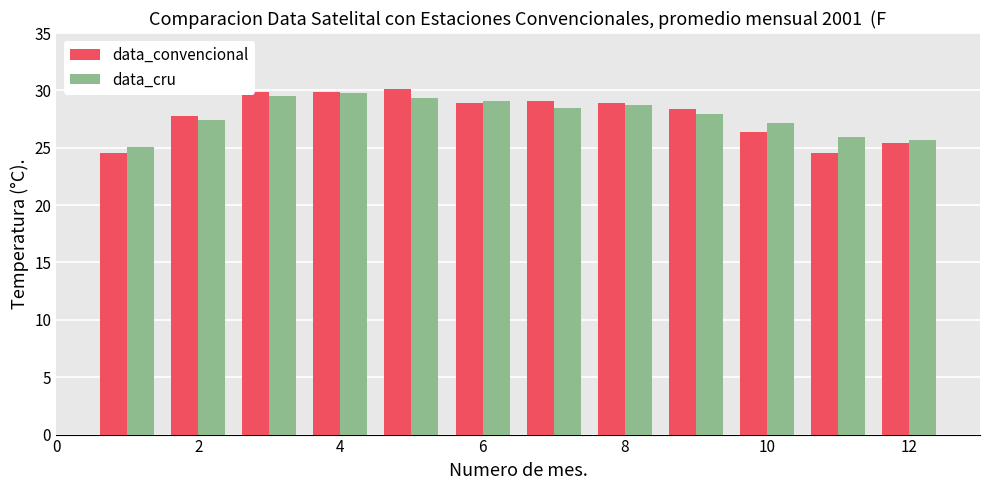

Reading left to right, extract all data points from this chart.

data_convencional: 24.5	27.8	29.9	29.9	30.1	28.9	29.1	28.9	28.4	26.4	24.5	25.4
data_cru: 25.1	27.4	29.5	29.8	29.3	29.1	28.5	28.7	27.9	27.2	25.9	25.7